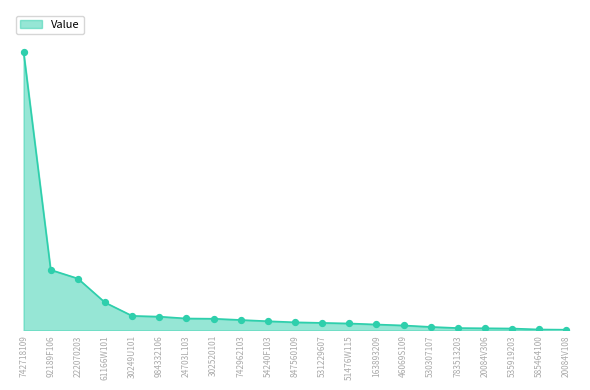

What is the ratio of the value at 92189F106 to the value at 20084V306?

28.6